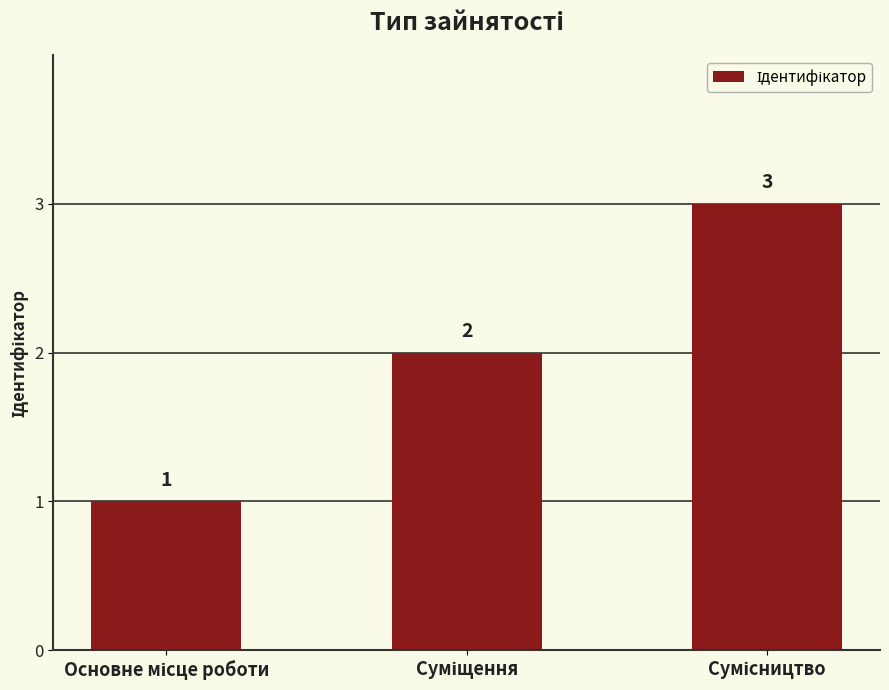

What is the value of the 2nd bar from the left?

2